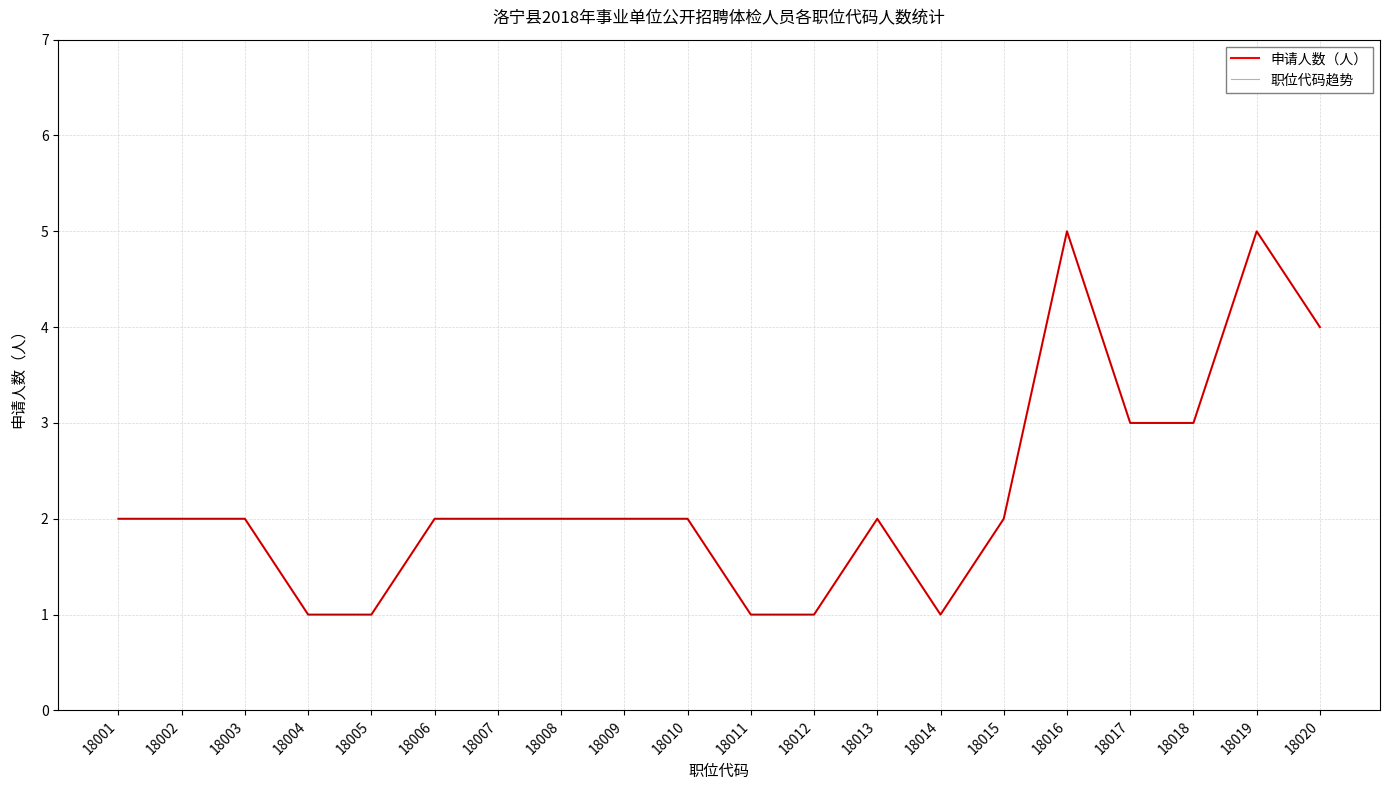

What is the sum of the 申请人数（人） values at 18013 and 18001?

4